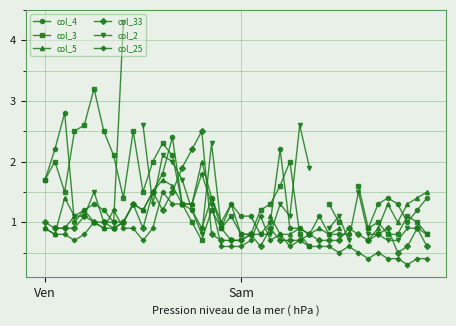

How many lines are shown in the chart?

6